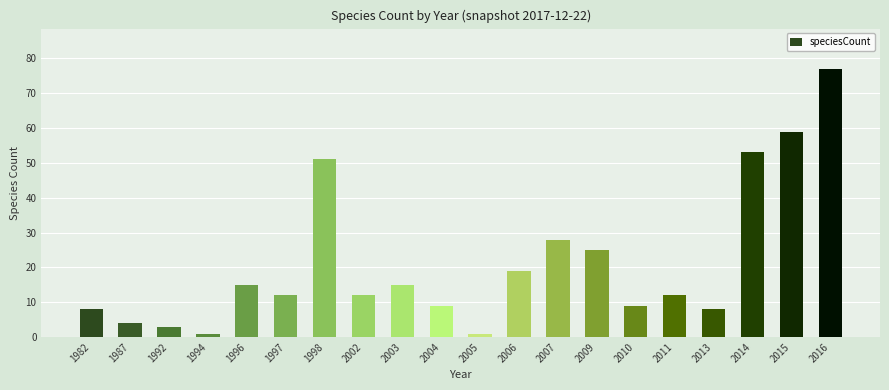

What value does the data have at 2004?

9